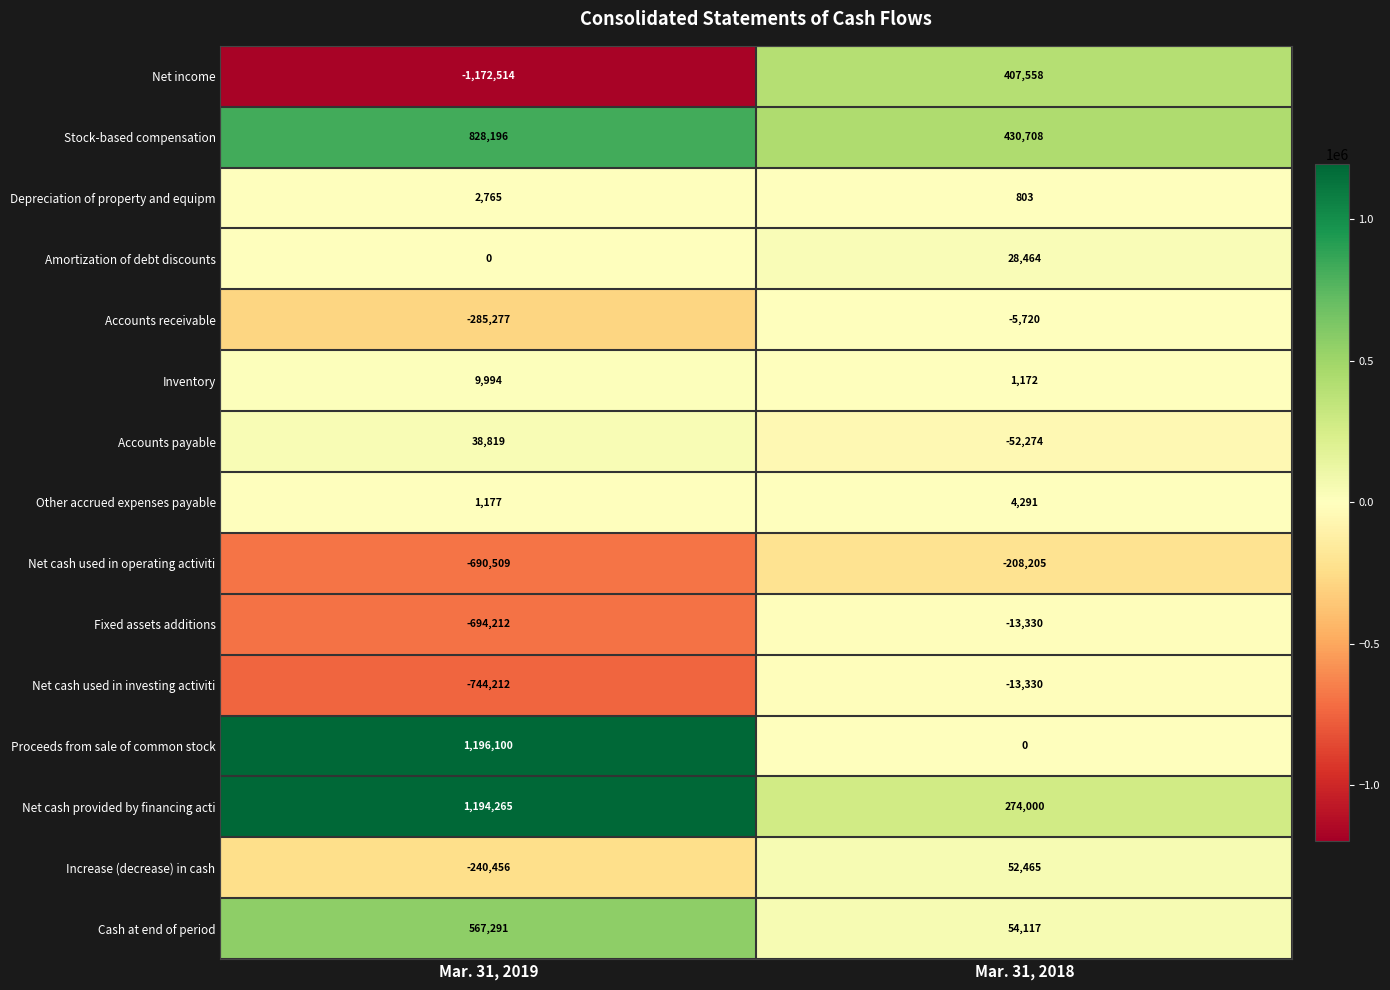

At which category is the sum across all series the highest?

Mar. 31, 2018